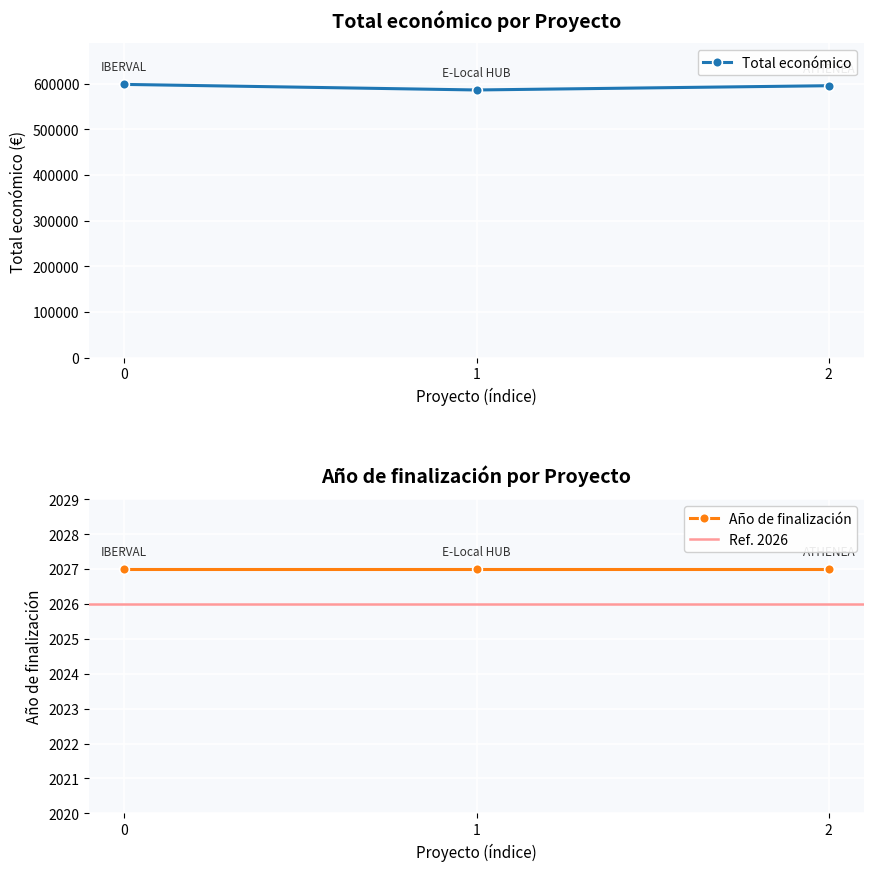

What is the smallest value displayed?

586120